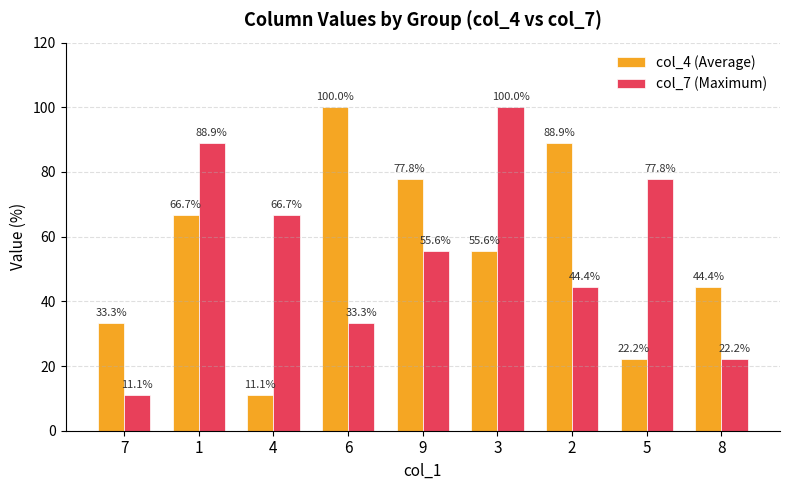

What is the average value of the col_4 (Average) series?

55.6